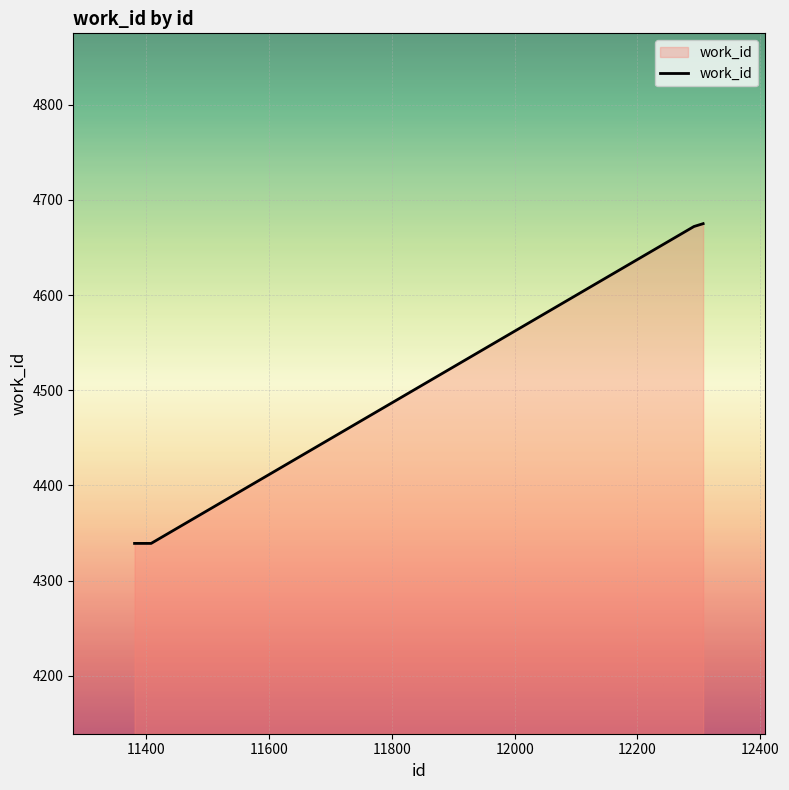

Does the chart display data point markers on the line(s)?

No